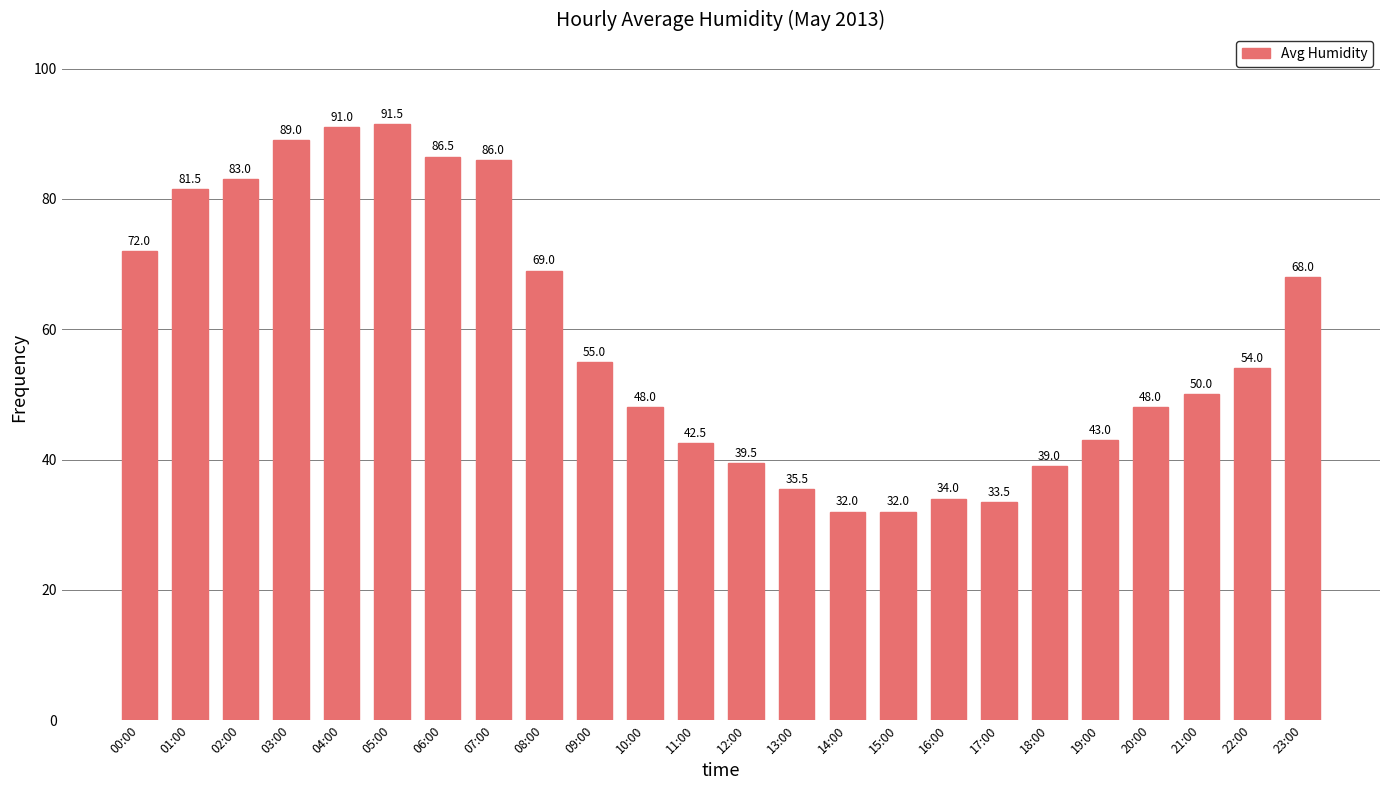

Is it true that the value at 03:00 is 126.7?

False